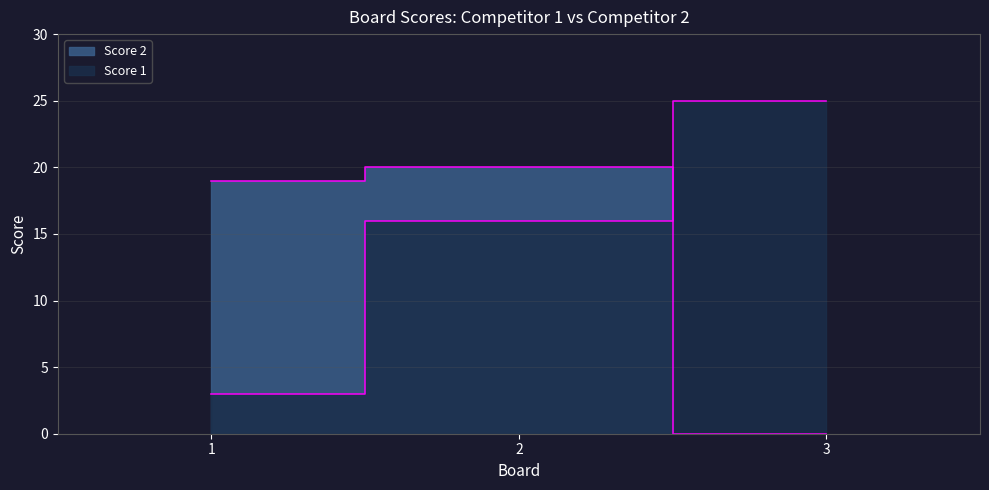

Where does the Score 1 series first go above 16?

3